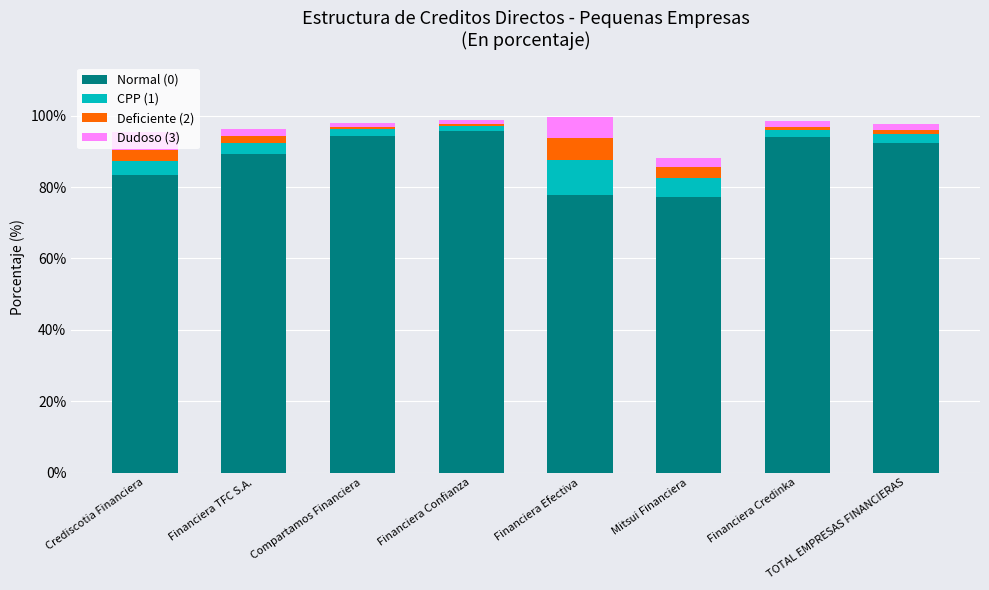

Is it true that Normal (0) equals 160.8 at Financiera Confianza?

False